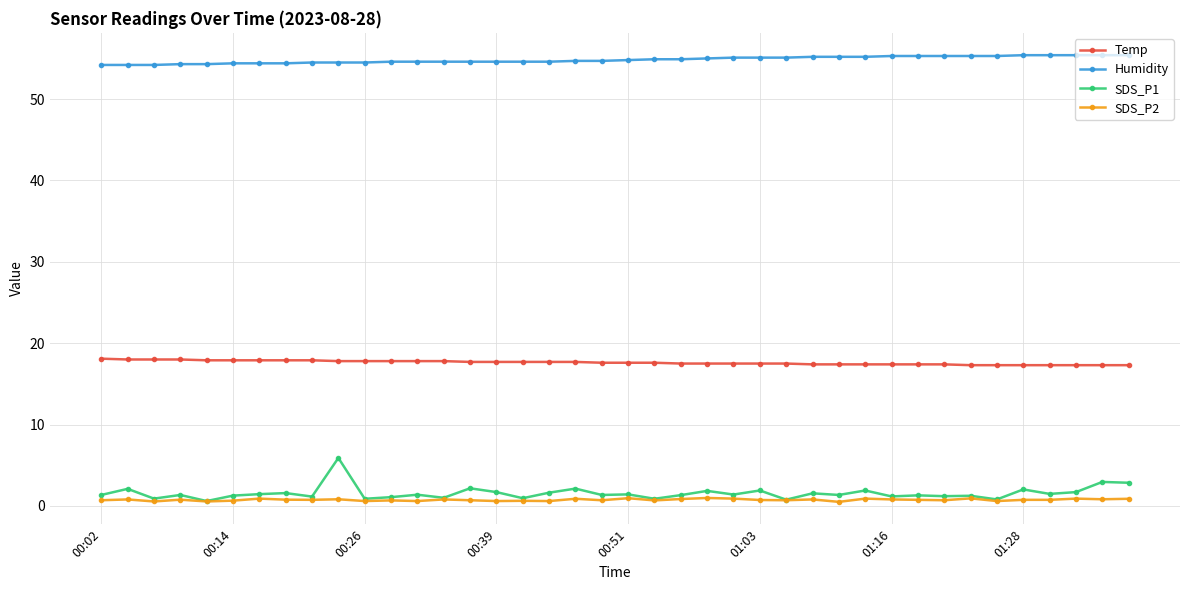

Which series has the largest range (max minus min)?

SDS_P1